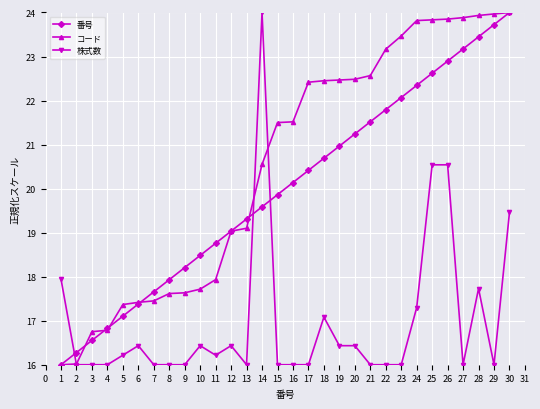

At 26, list the series in order from smallest to largest.

株式数, 番号, コード